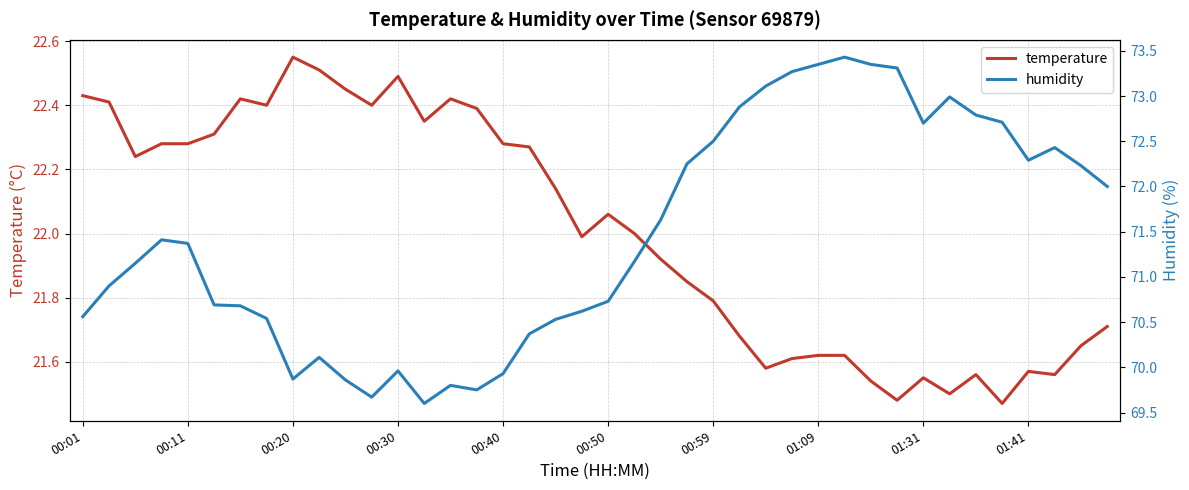

True or false: temperature and humidity intersect in this chart.

False